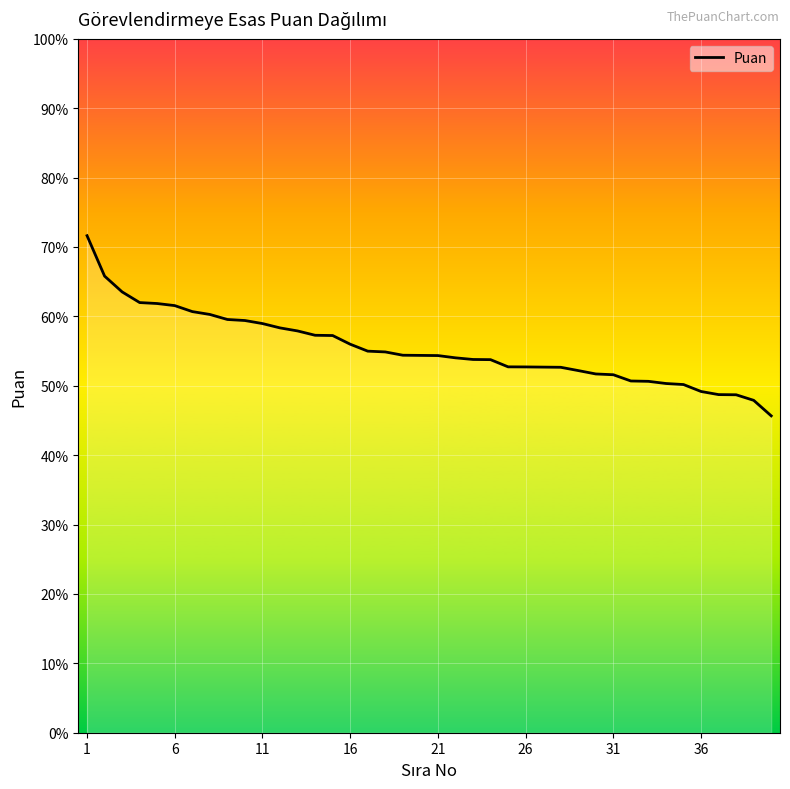

What is the difference between the maximum and minimum values?

26.0